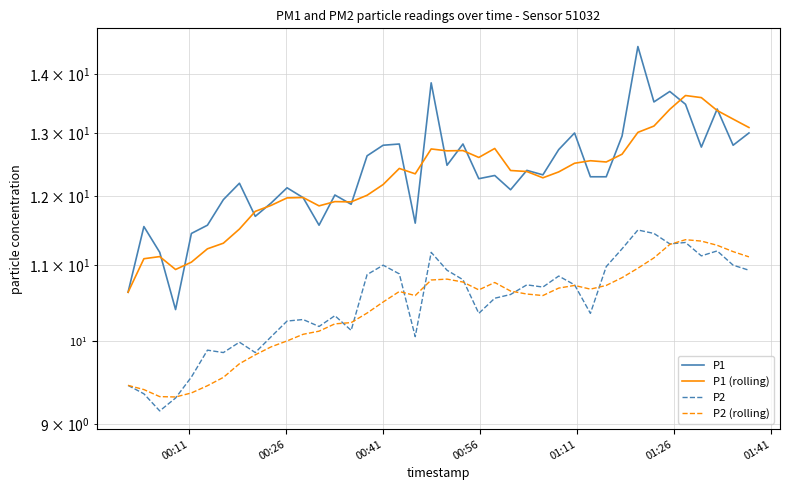

In P2 (rolling), how many points are higher than both neighbors (excluding endpoints)?

5